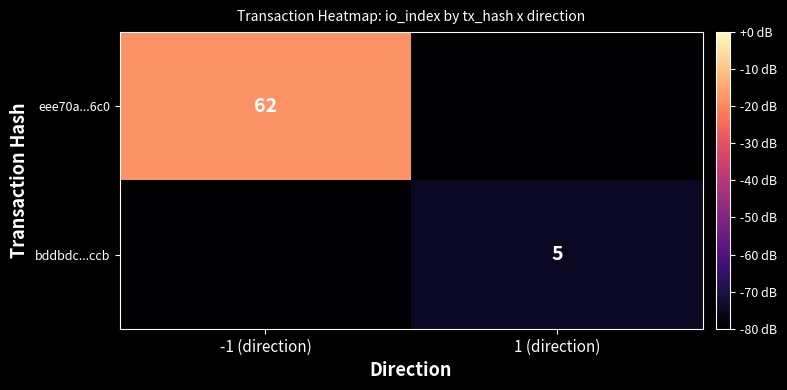

The eee70a...6c0 series shows 62 at -1 (direction). True or false?

True